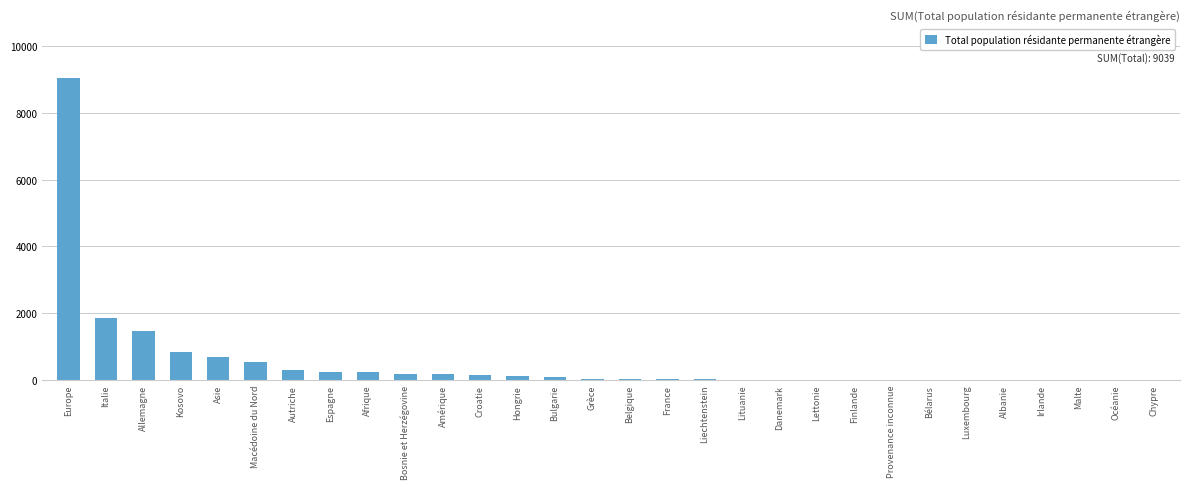

What is the ratio of the value at Macédoine du Nord to the value at Afrique?

2.2